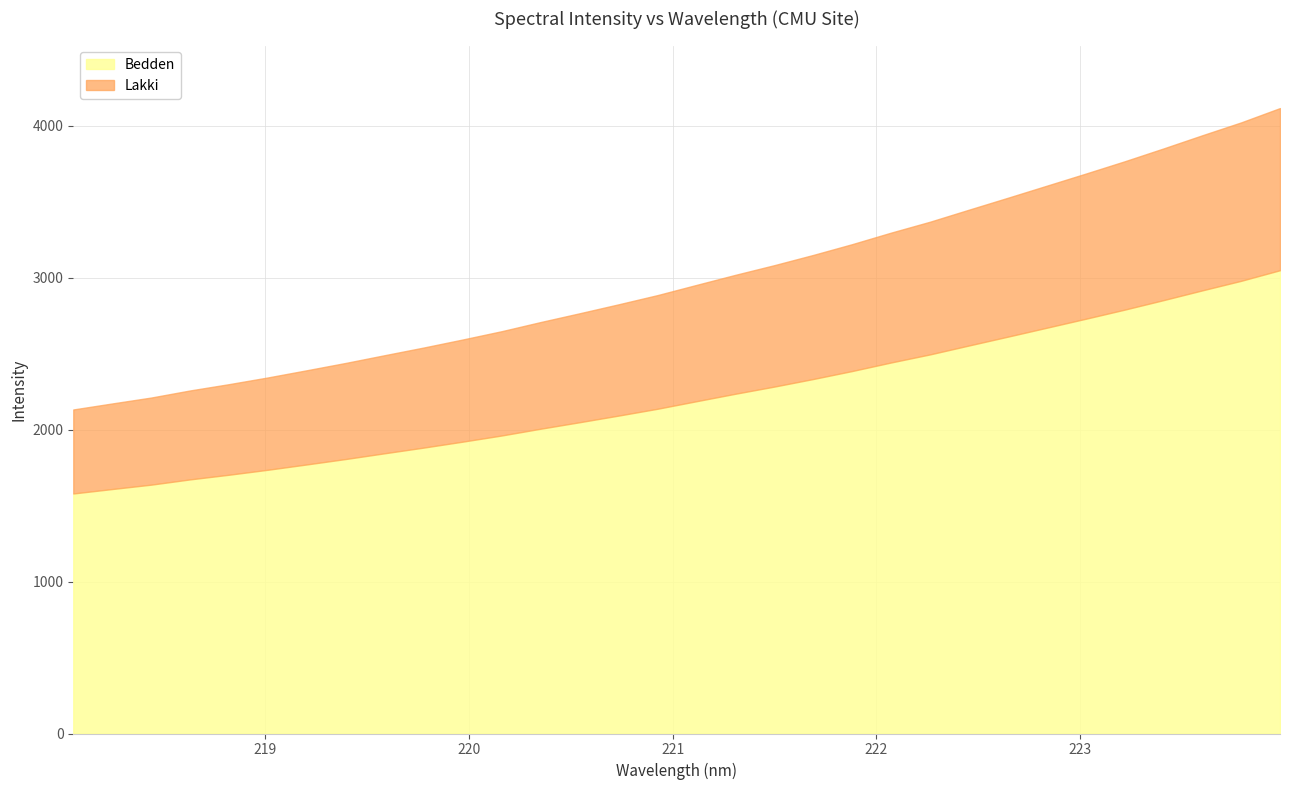

Which label corresponds to the largest value in the chart?

223.9802